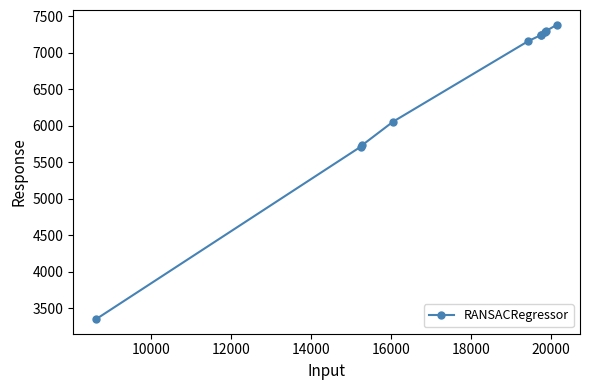

What is the value of the 6th point from the left?

7238